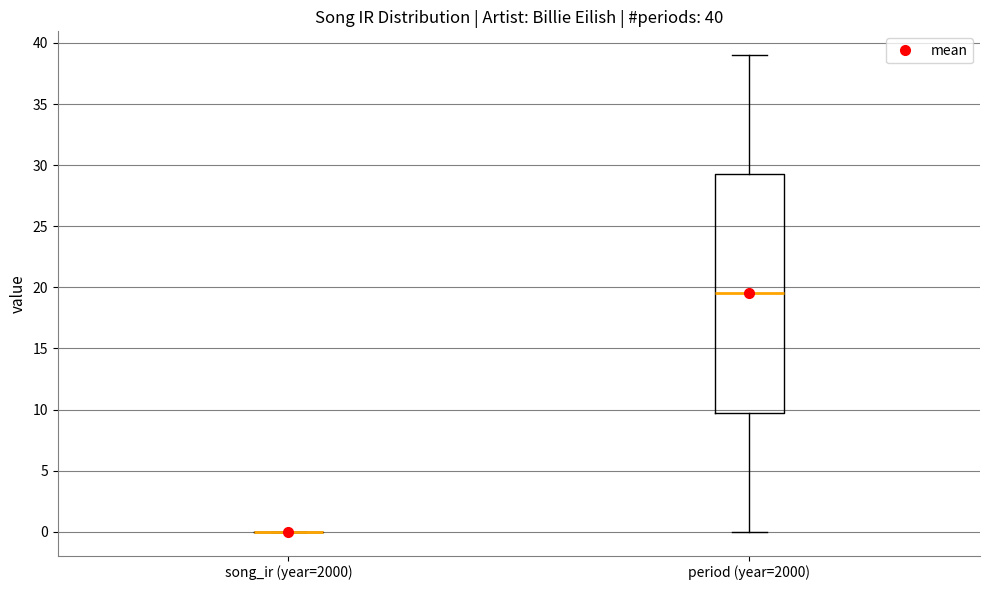

Comparing the boxes themselves (not the whiskers), which one is the tallest?

period (year=2000)